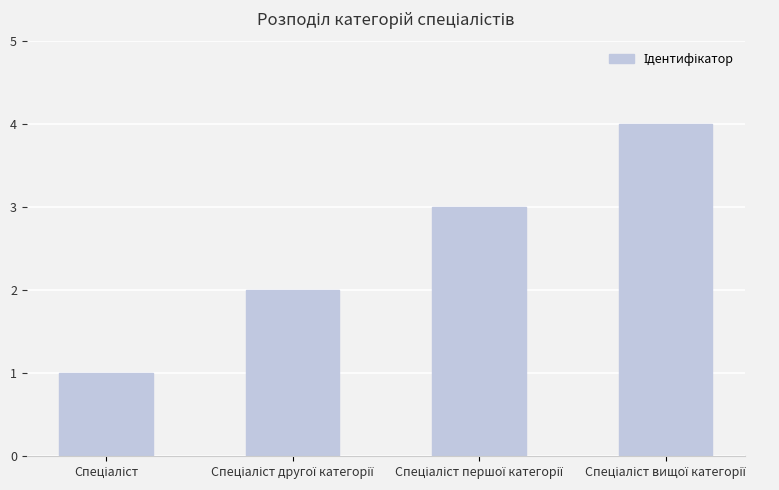

What is the difference between the maximum and minimum values?

3